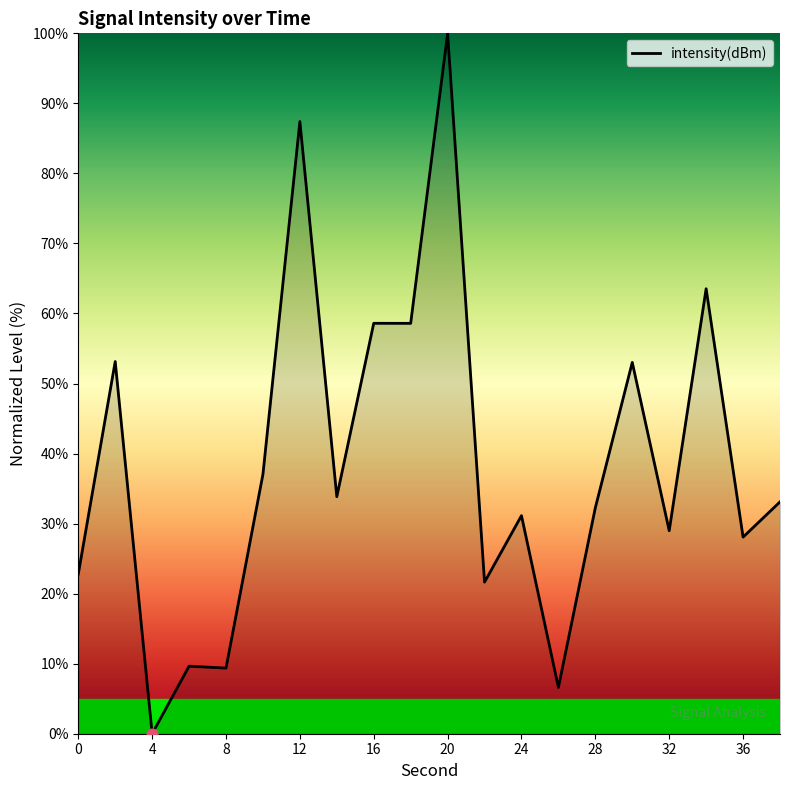

What is the greatest value displayed?

100.0